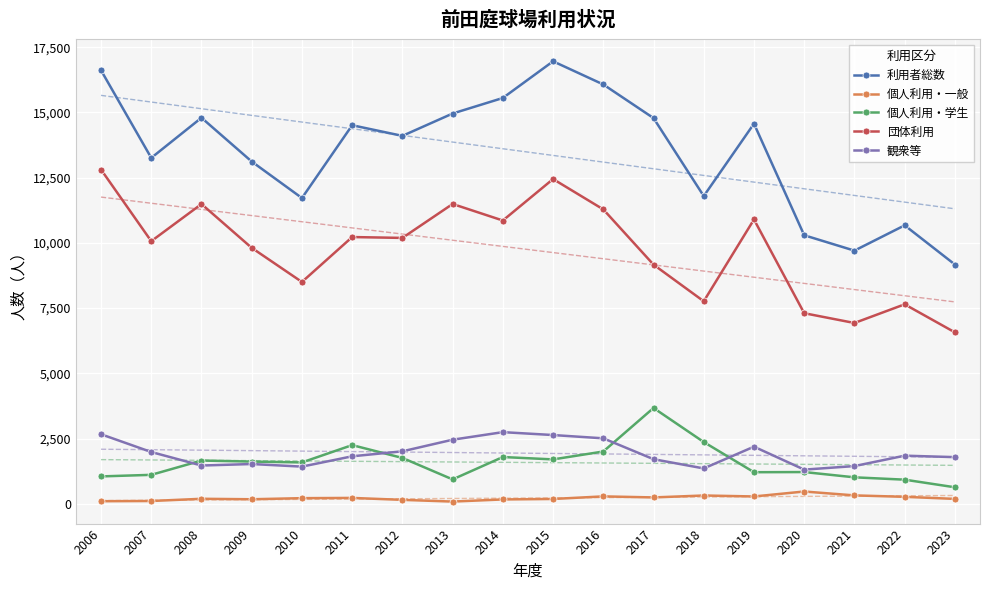

True or false: 団体利用 and 利用者総数 intersect in this chart.

False